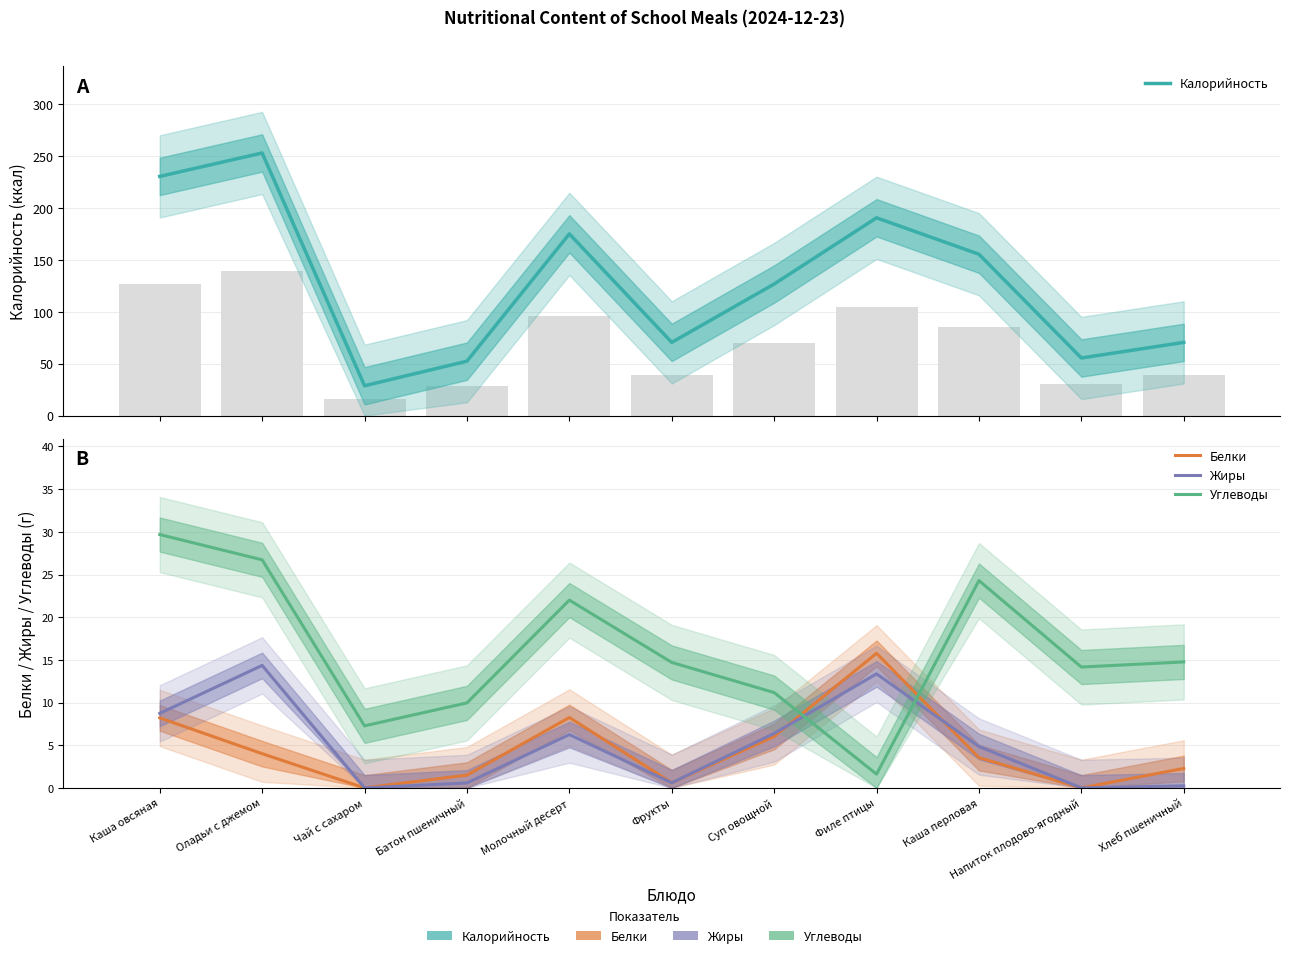

What is the value of the Жиры bar at the 1st from the left?

8.7